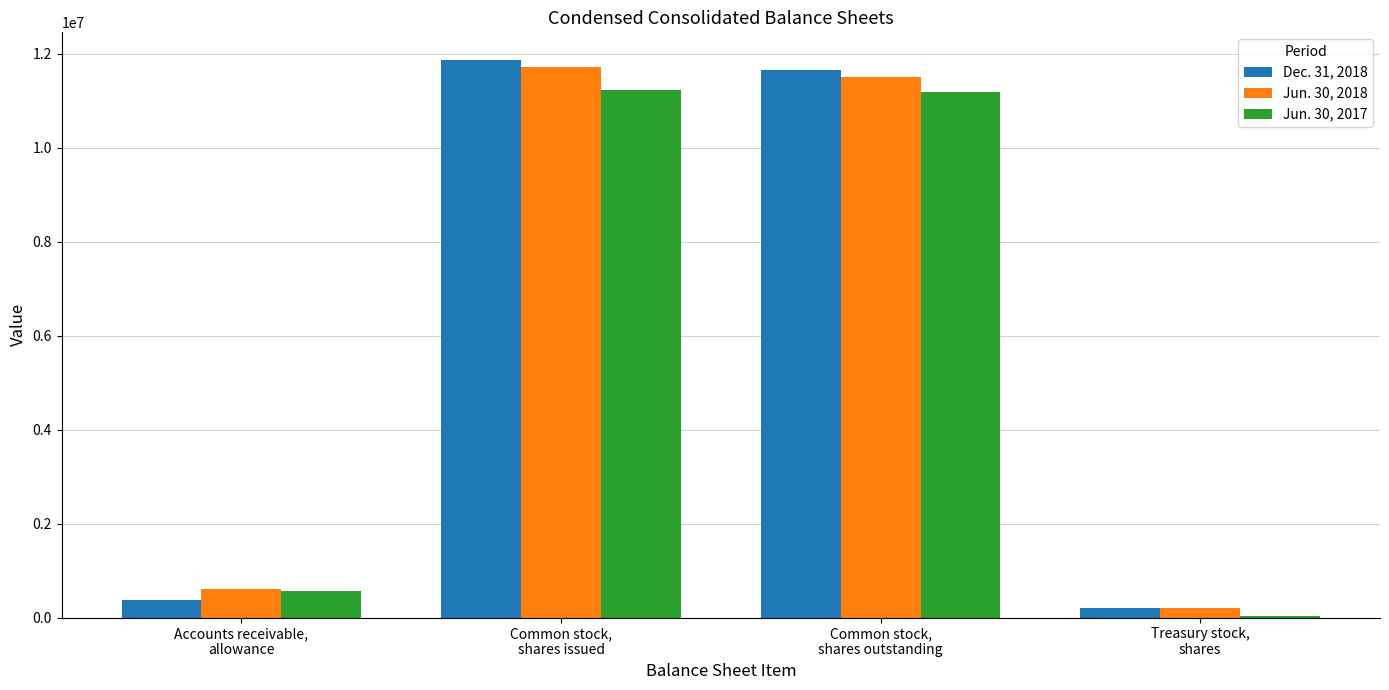

At which category is the sum across all series the highest?

Common stock,
shares issued